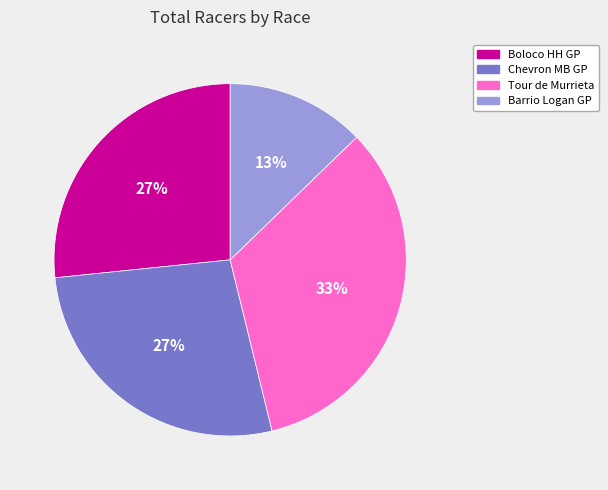

Does any single category account for the majority?

No